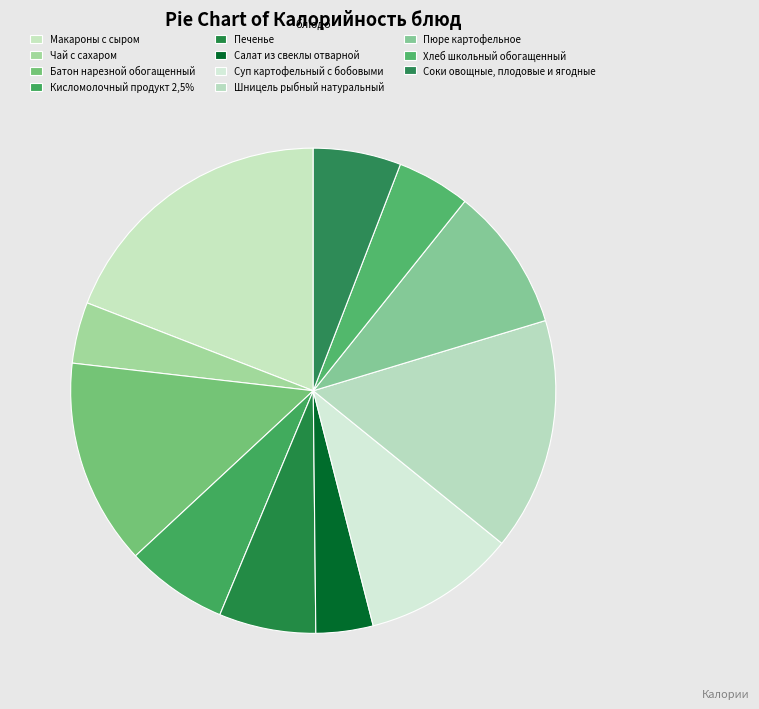

Does Шницель рыбный натуральный represent more than half of the total?

No